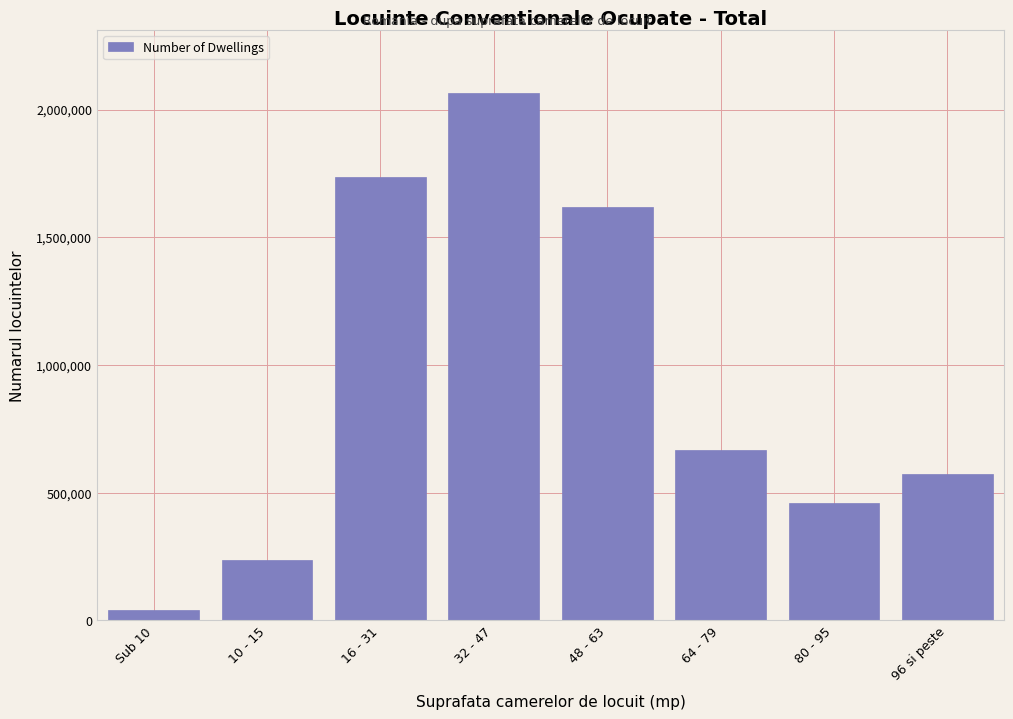

Reading right to left, transcribe all the data shown in this chart.

571608	461496	667762	1618477	2063776	1736031	235055	41854